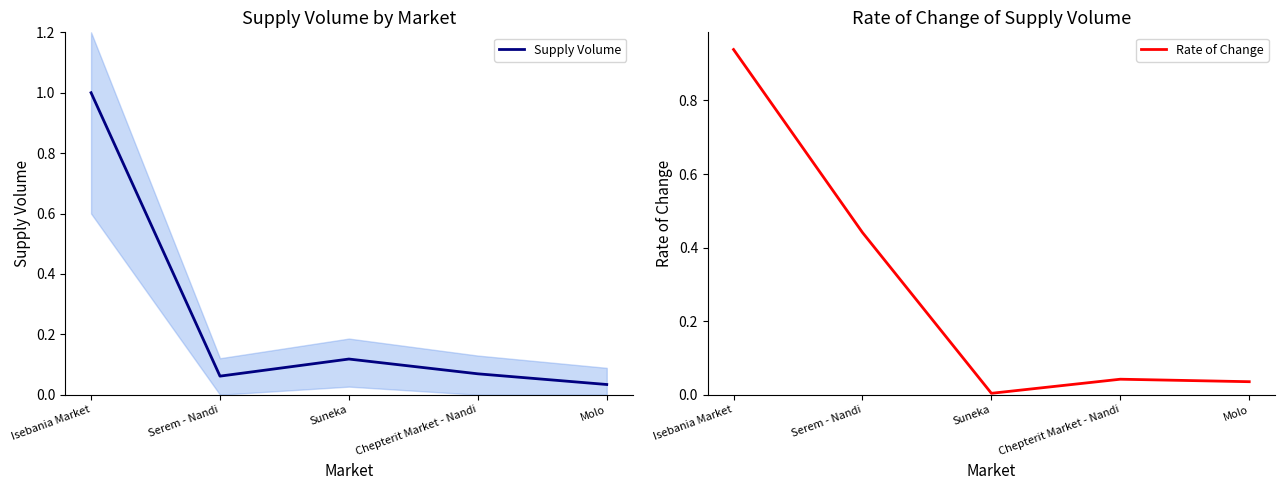

What is the difference between the maximum and minimum values in the Supply Volume series?

1.0